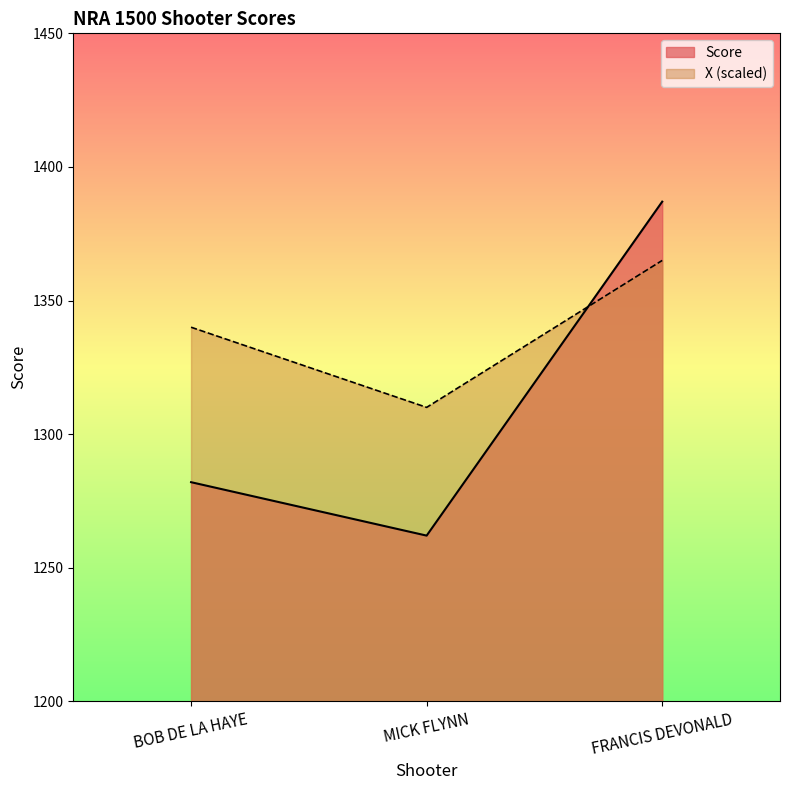

At how many categories does at least one series exceed 1302?

3